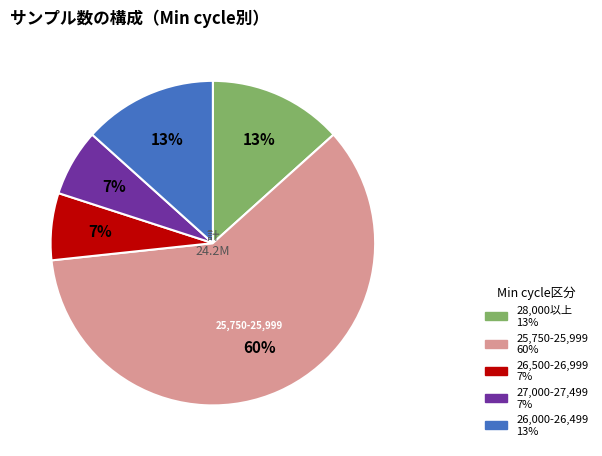

Does any single category account for the majority?

Yes